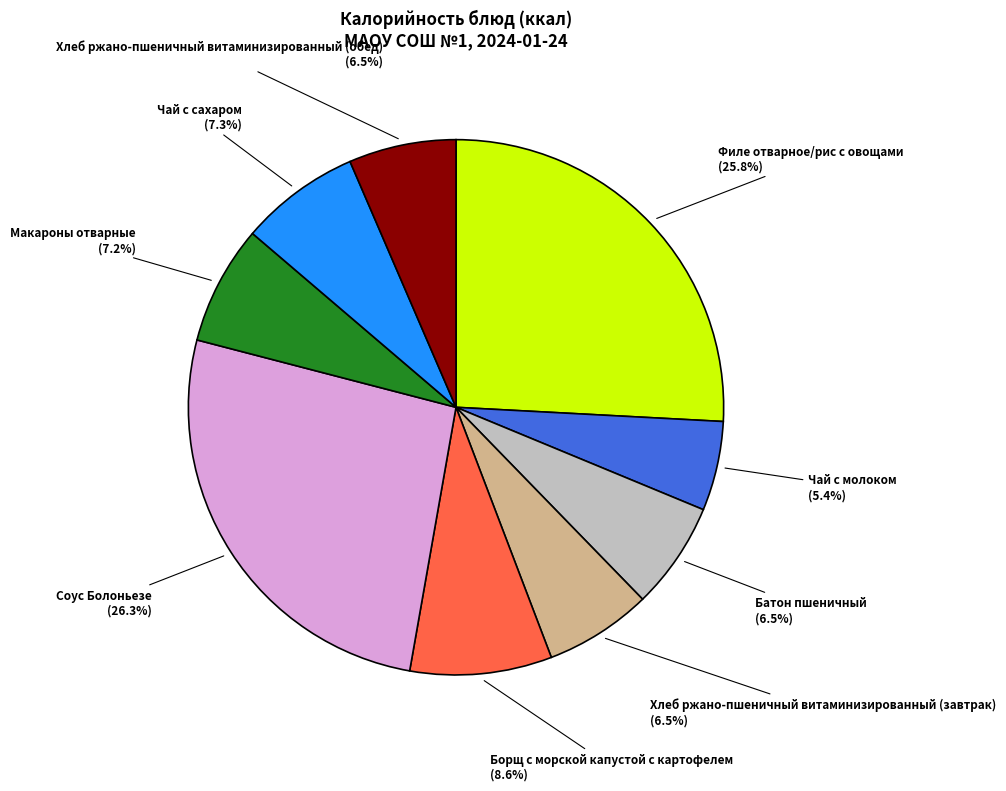

Is there a majority slice in this chart?

No